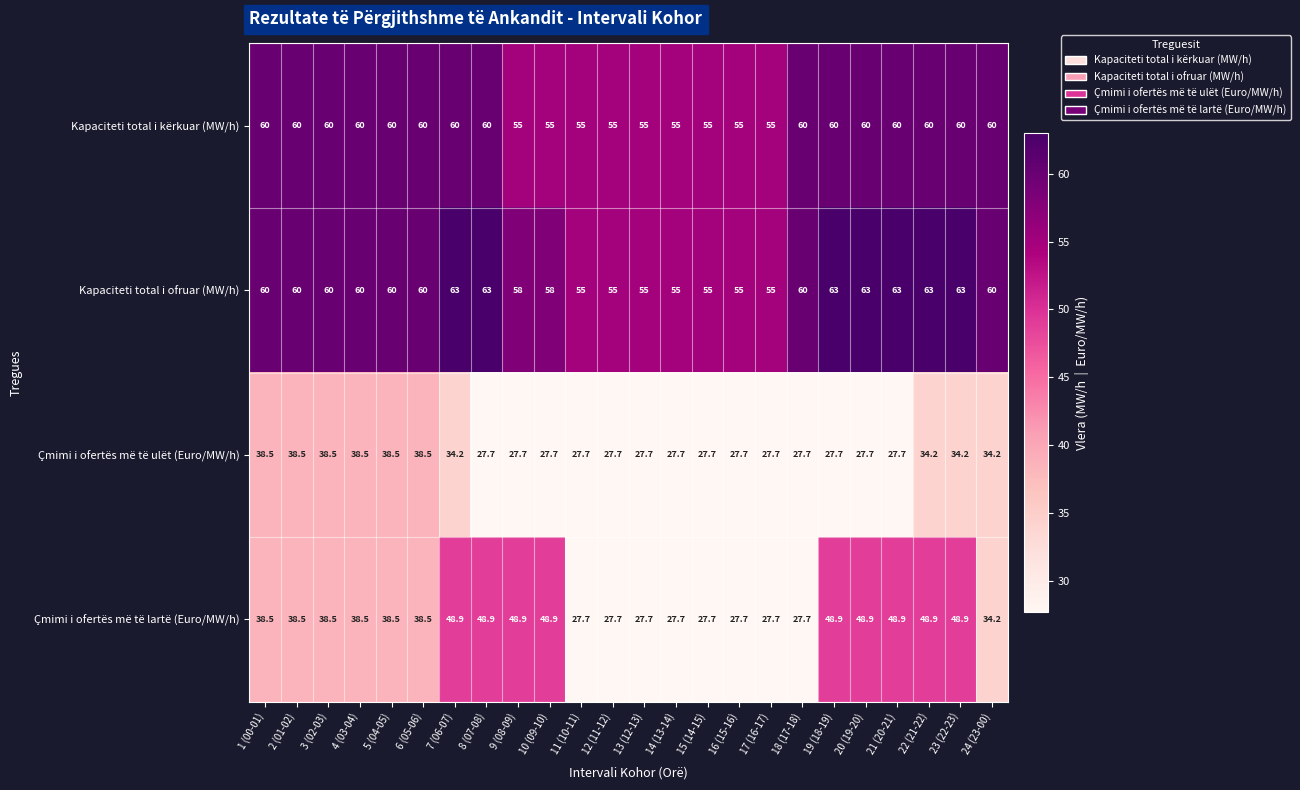

What is the sum of all Çmimi i ofertës më të lartë (Euro/MW/h) values?

926.9